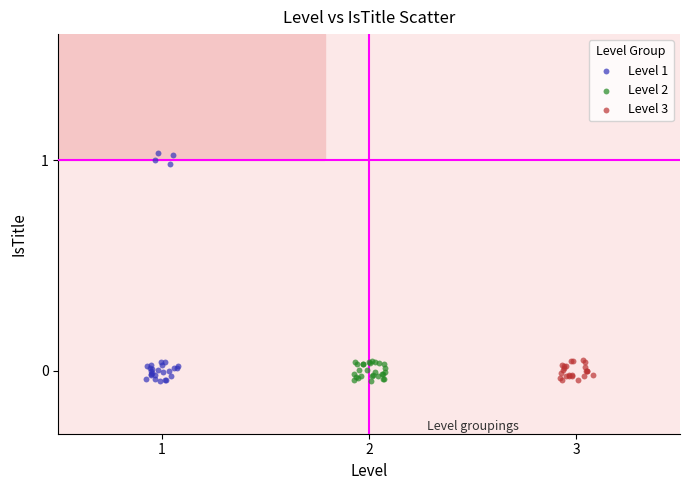

What are all the series names shown in the legend?

Level 1, Level 2, Level 3